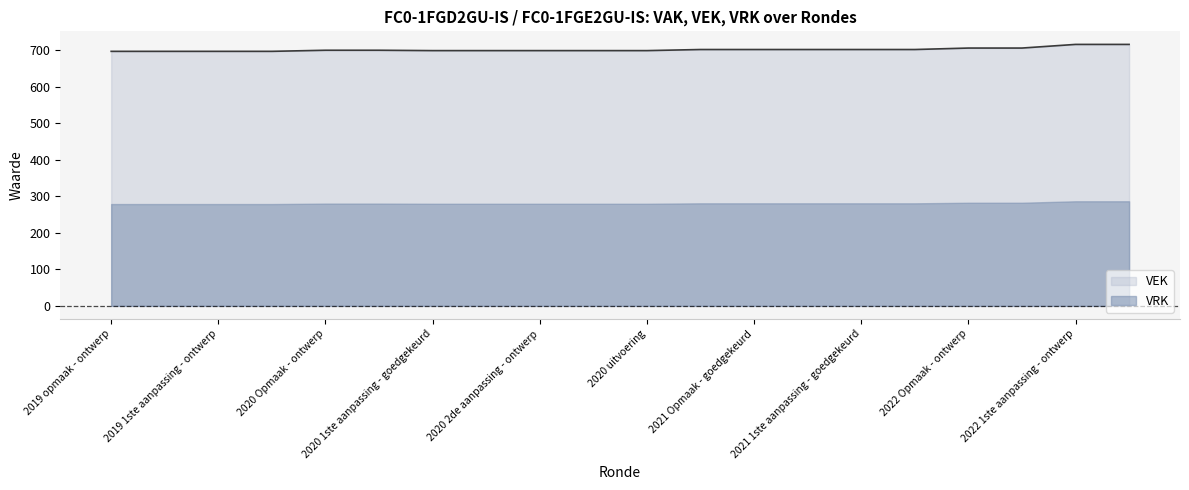

List the labels in order of value, largest first.

2022 1ste aanpassing - ontwerp, 2022 1ste aanpassing - goedgekeurd, 2022 Opmaak - ontwerp, 2022 Opmaak - goedgekeurd, 2021 Opmaak - ontwerp, 2021 Opmaak - goedgekeurd, 2021 1ste aanpassing - ontwerp, 2021 1ste aanpassing - goedgekeurd, 2021 uitvoering, 2020 Opmaak - ontwerp, 2020 Opmaak - goedgekeurd, 2020 1ste aanpassing - goedgekeurd, 2020 1ste aanpassing - ontwerp, 2020 2de aanpassing - ontwerp, 2020 2de aanpassing - goedgekeurd, 2020 uitvoering, 2019 opmaak - ontwerp, 2019 opmaak - goedgekeurd, 2019 1ste aanpassing - ontwerp, 2019 1ste aanpassing - goedgekeurd